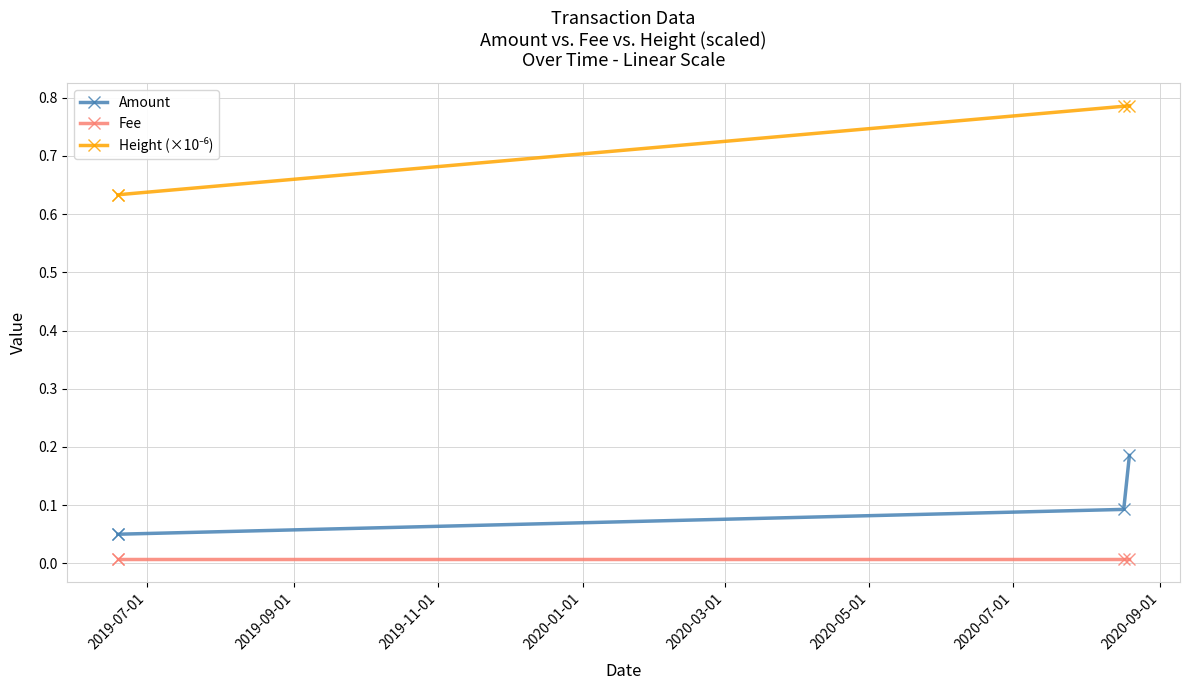

Does the chart display data point markers on the line(s)?

Yes